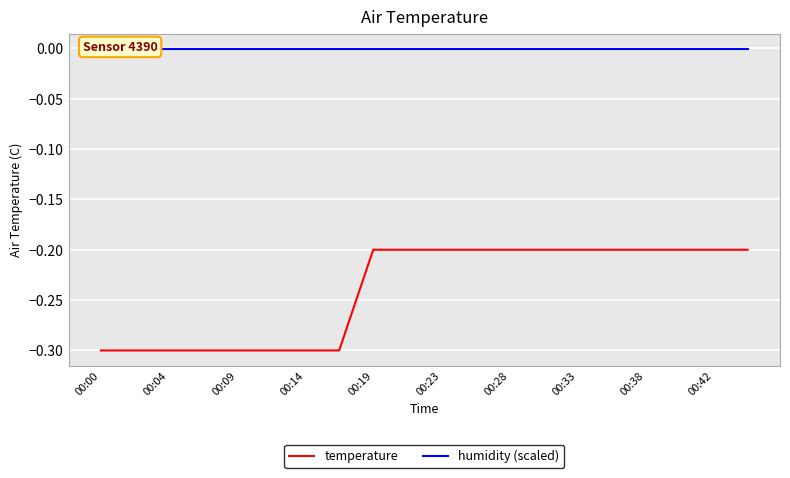

The temperature series shows -0.3 at 00:23. True or false?

False